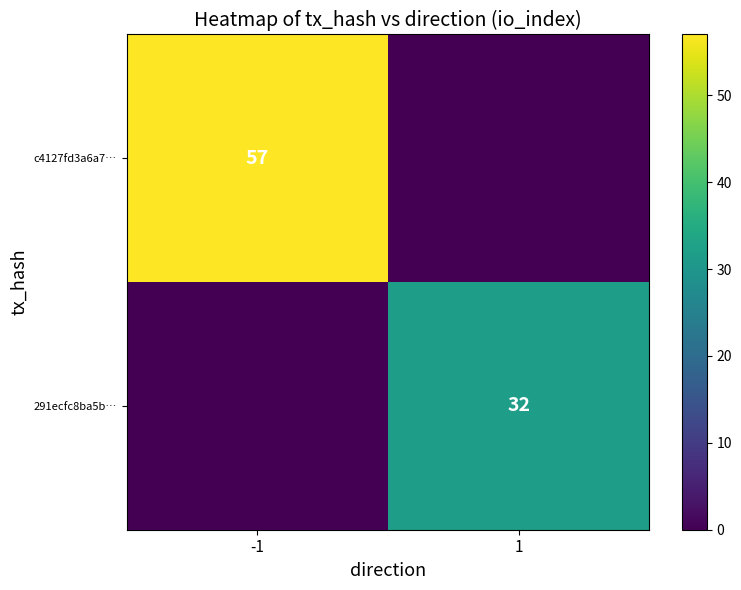

True or false: c4127fd3a6a7… has a value of 57 at -1.

True